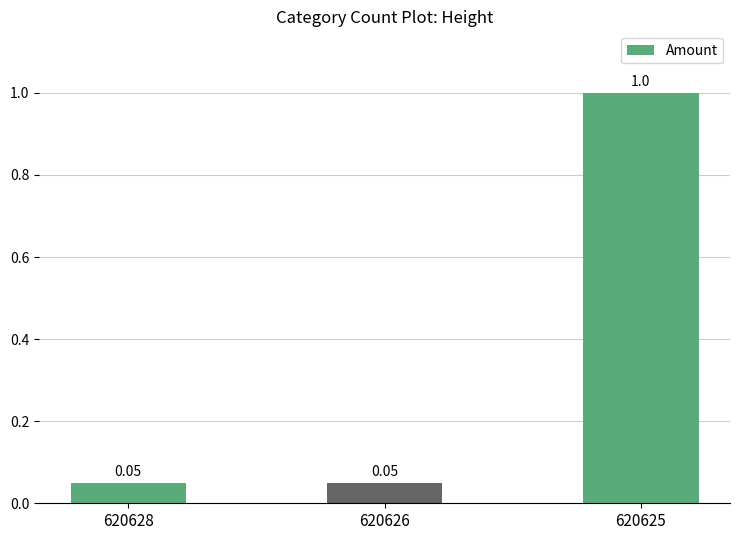

Which has a higher value, 620625 or 620628?

620625